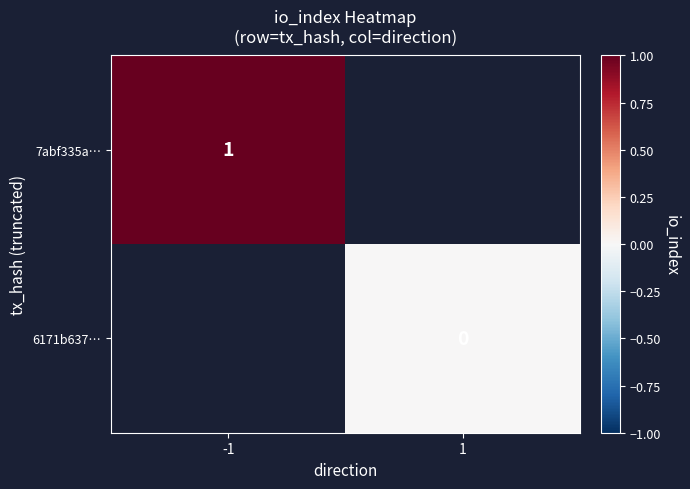

The 7abf335a… series shows 2 at -1. True or false?

False